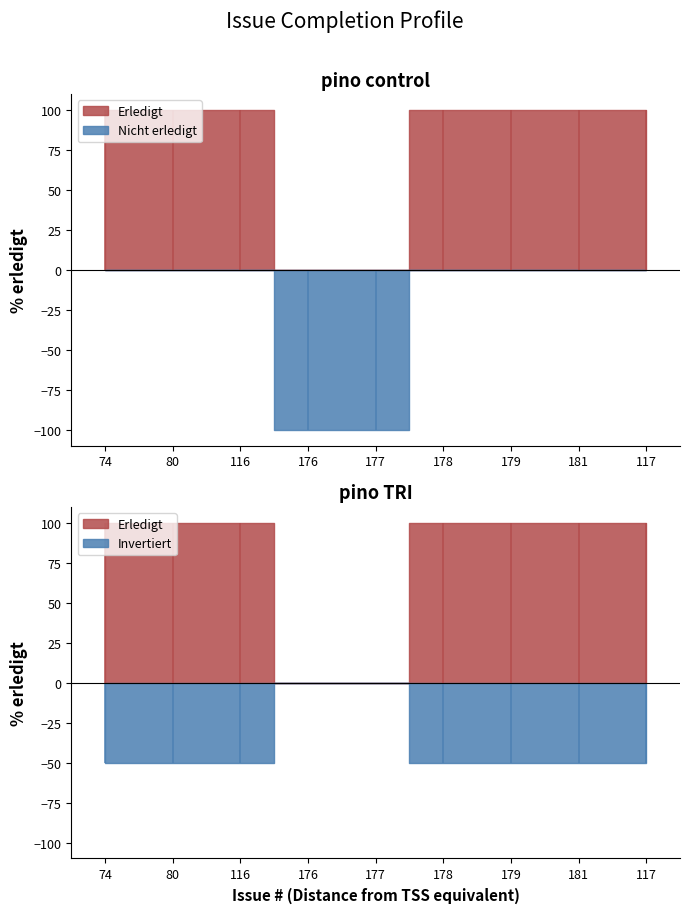

True or false: the data shows 100 at 178.

True